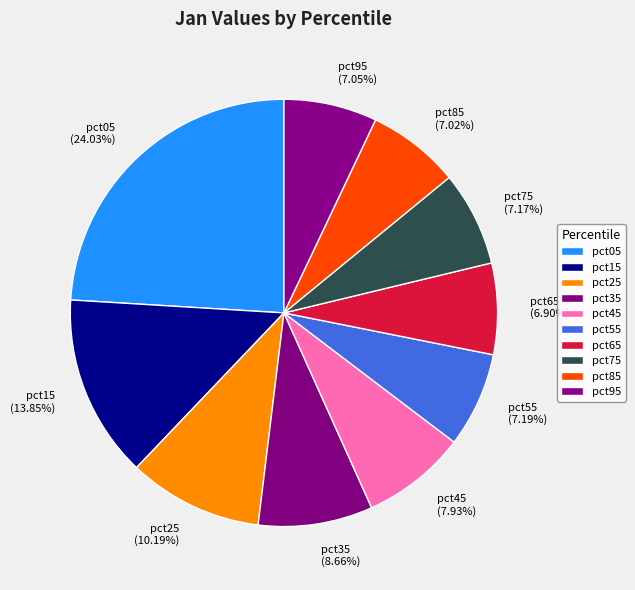

What percentage do pct75 and pct55 together represent?

14.4%